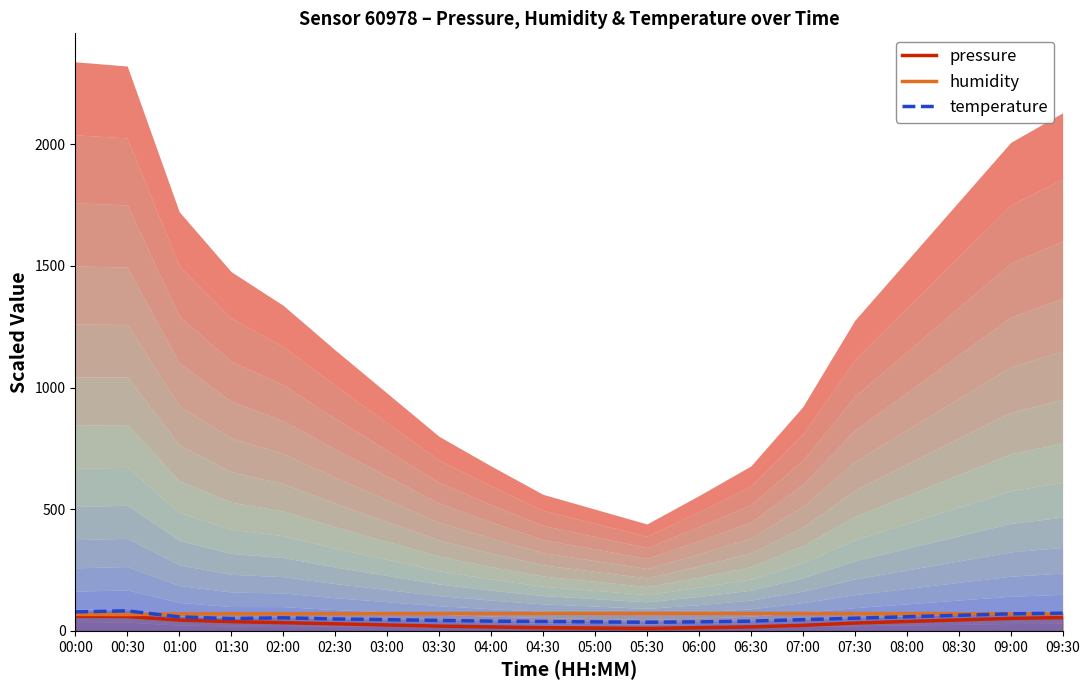

How many lines are shown in the chart?

3